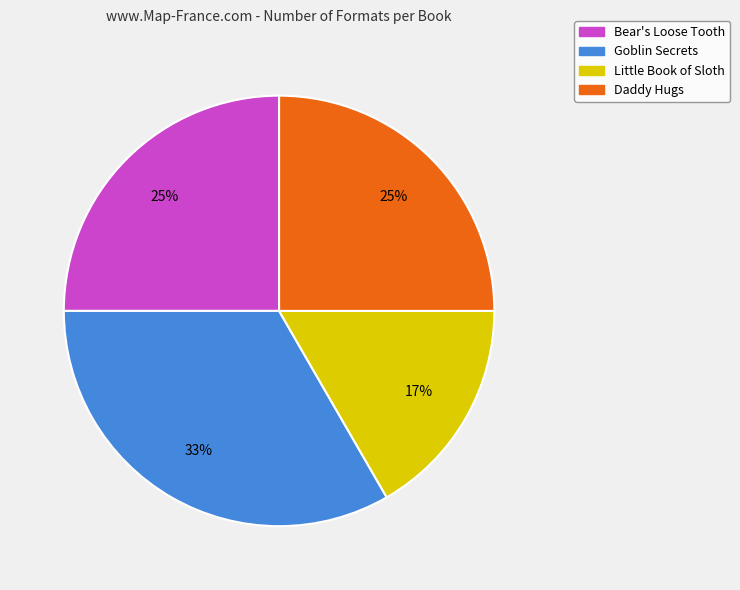

Which slice is the smallest?

Little Book of Sloth